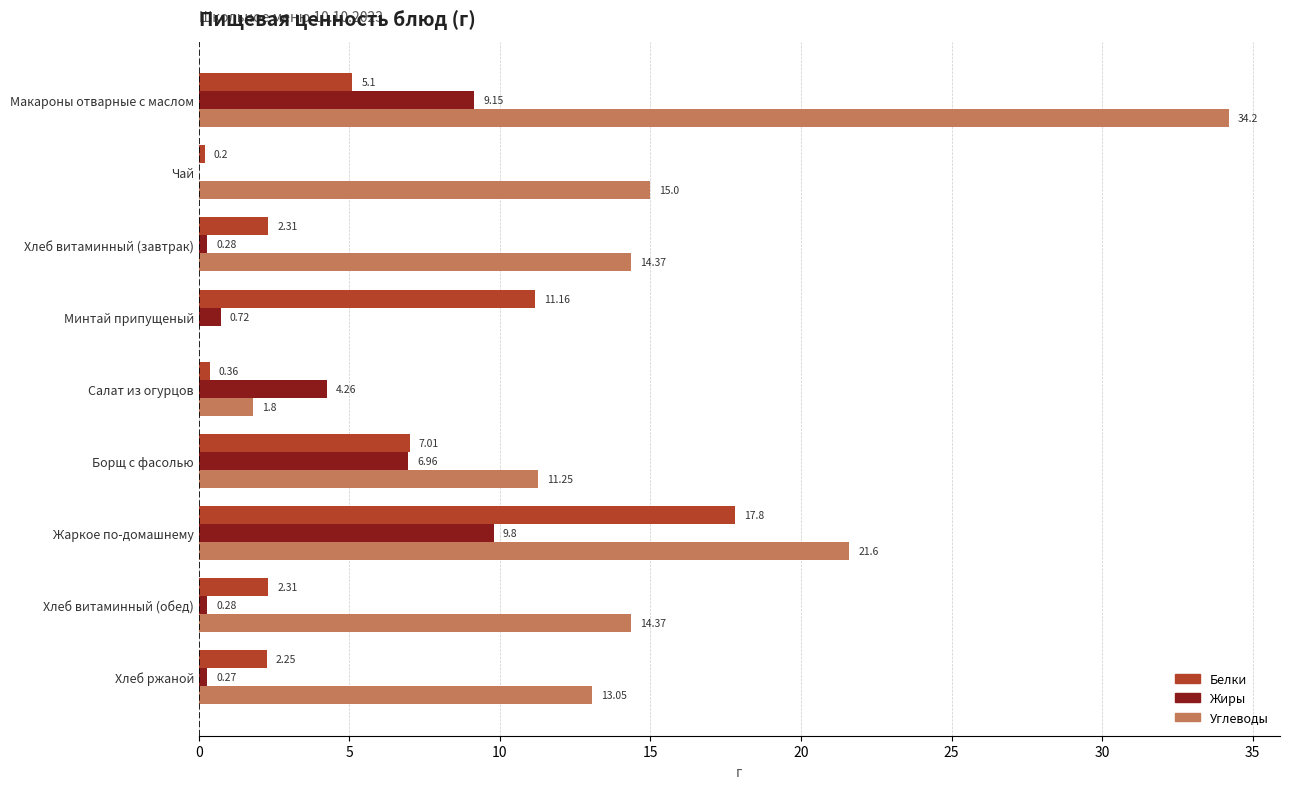

Between Макароны отварные с маслом and Чай, which series saw the biggest shift?

Углеводы